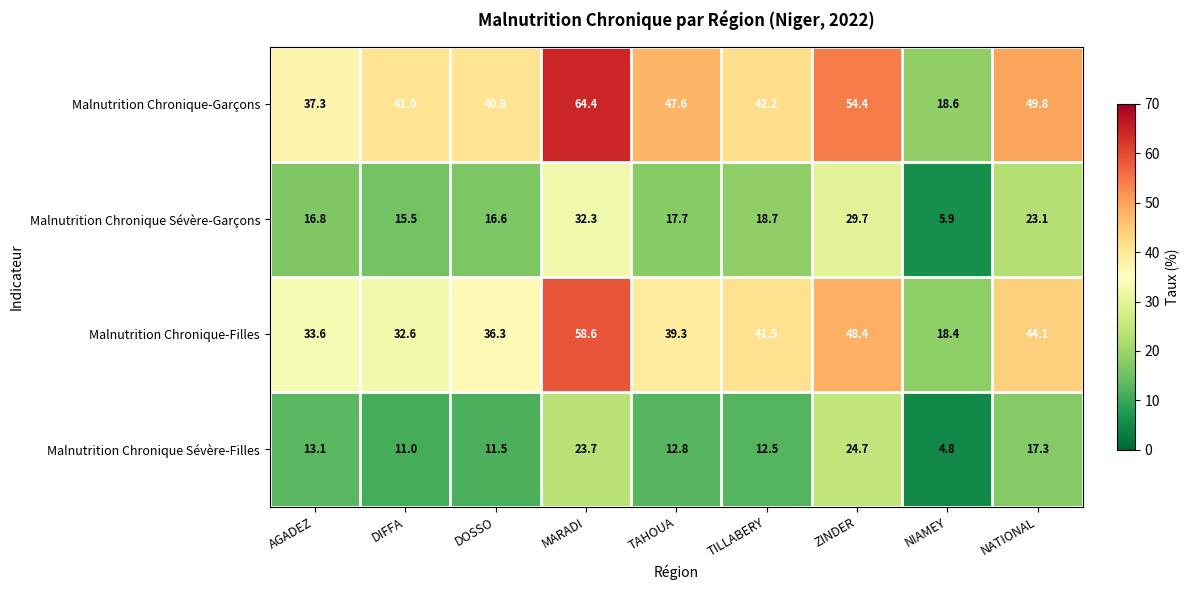

Which category has the highest value in the Malnutrition Chronique Sévère-Filles series?

ZINDER